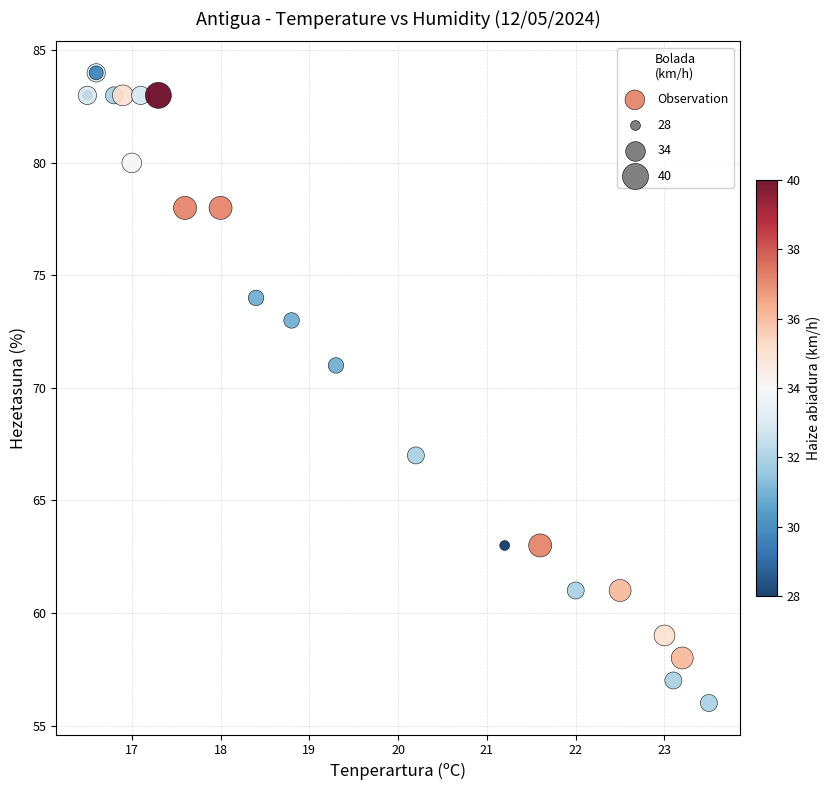

What Y value in the scatter plot is closest to 70?

71